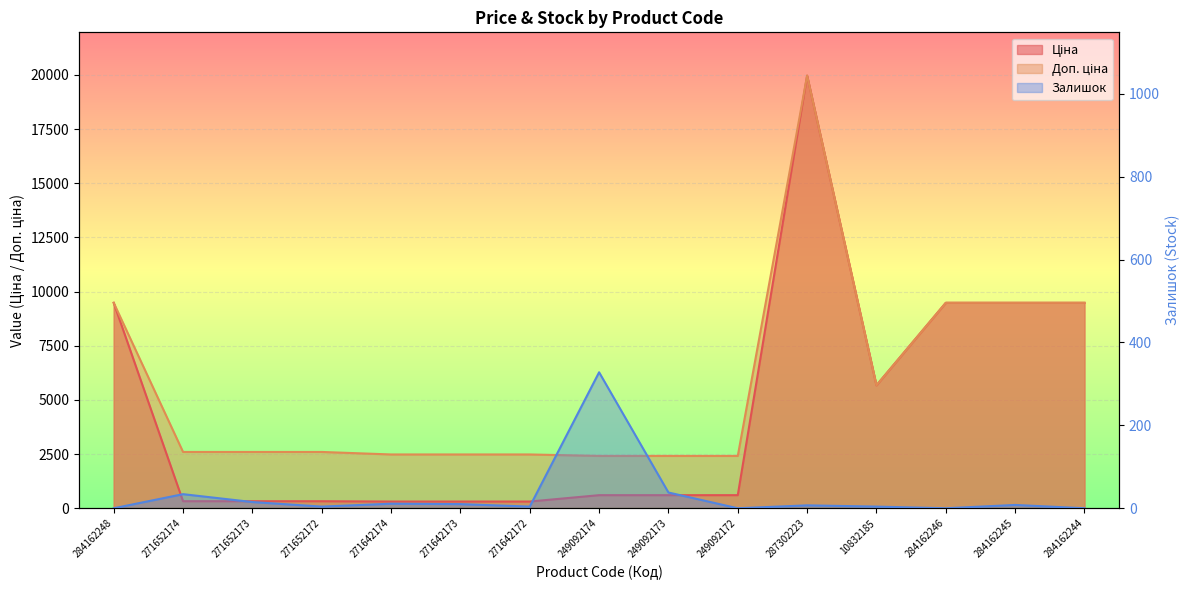

Which series has the largest range (max minus min)?

Ціна